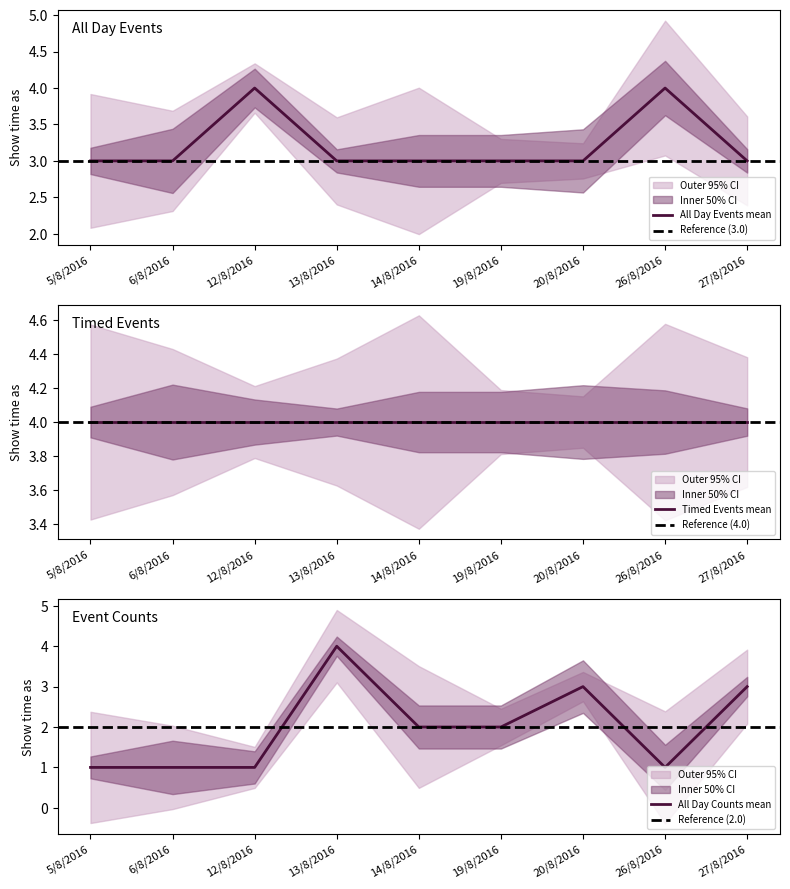

What is the average value?

3